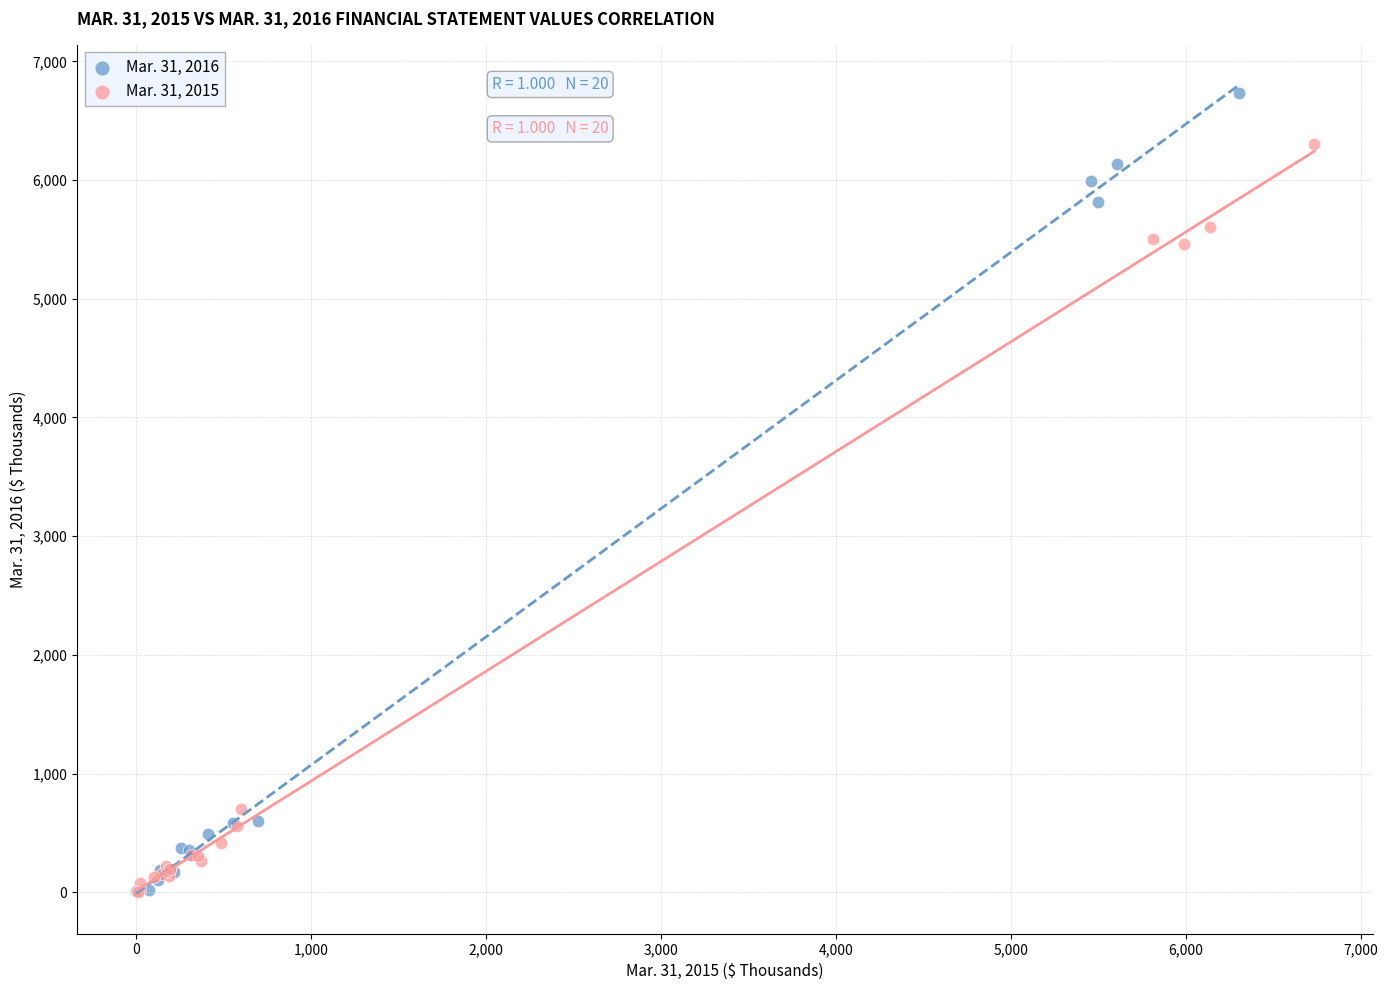

Which series has the widest spread of Y values?

Mar. 31, 2016